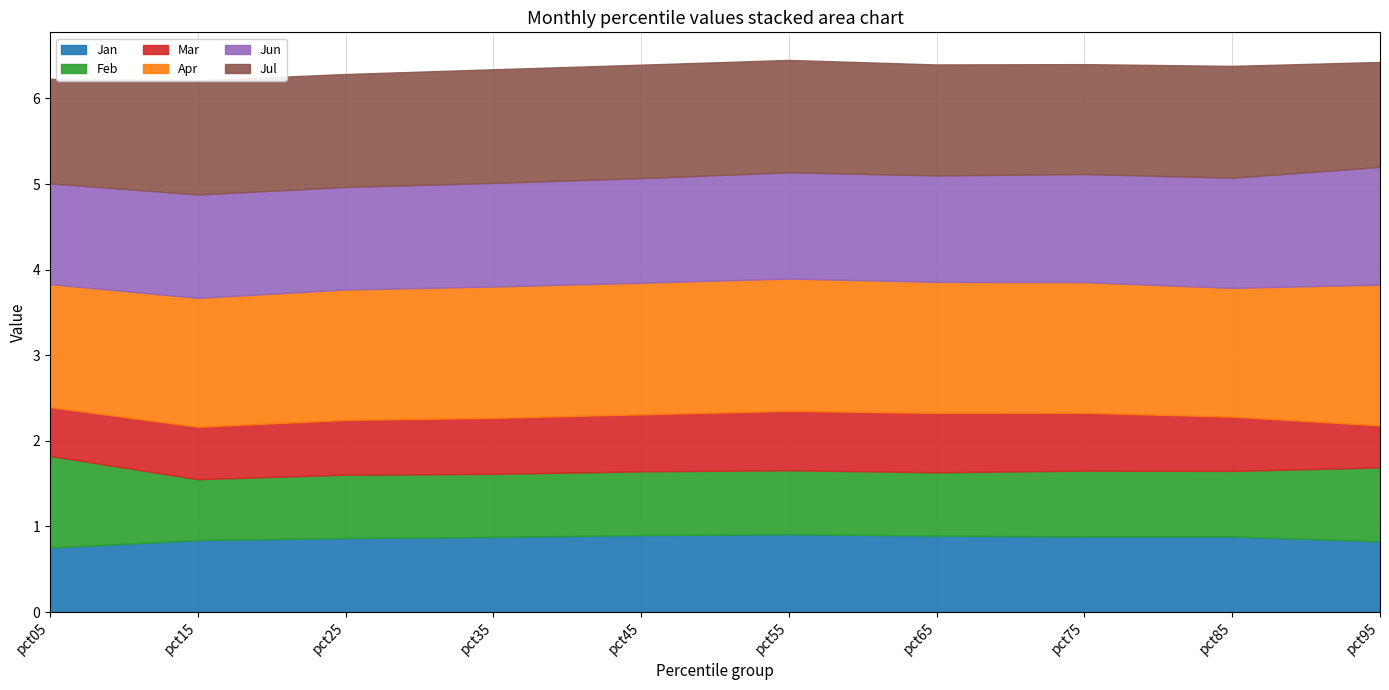

Count the number of data series in this chart.

6